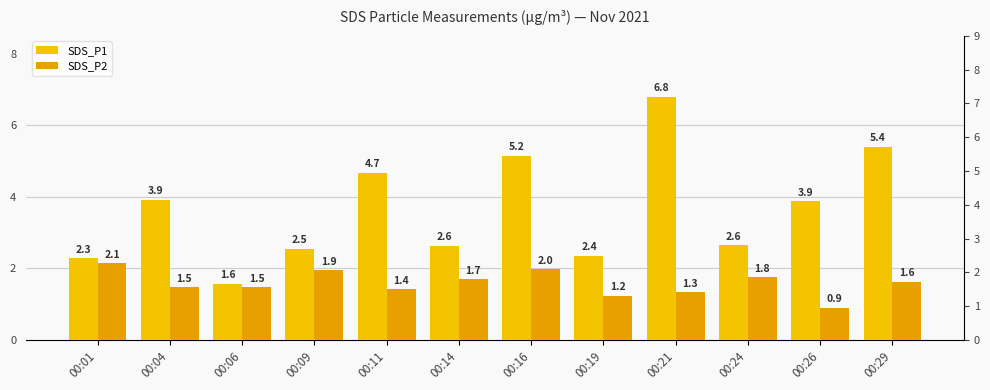

How many values in the SDS_P2 series exceed 1?

11